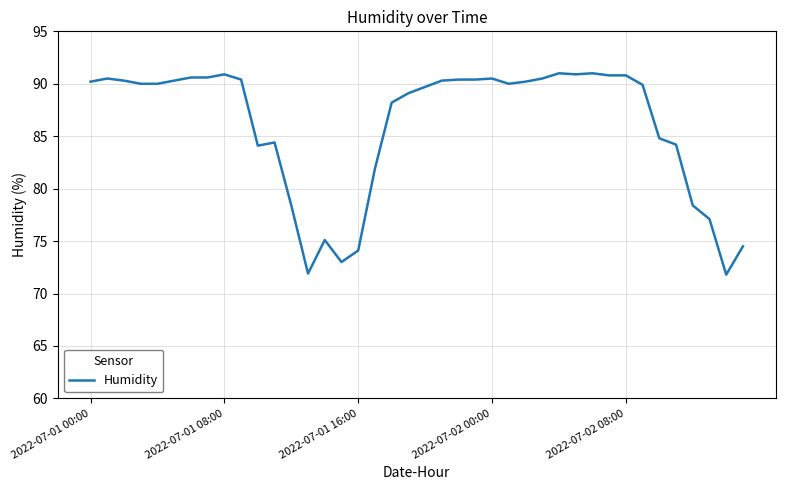

What is the difference between the maximum and minimum values?

19.2